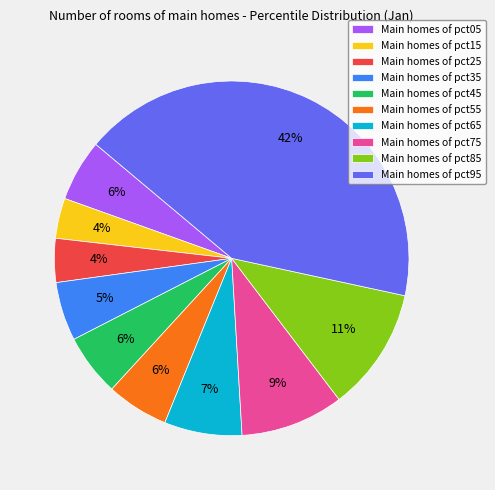

Combined, do Main homes of pct45 and Main homes of pct35 account for over 50%?

No